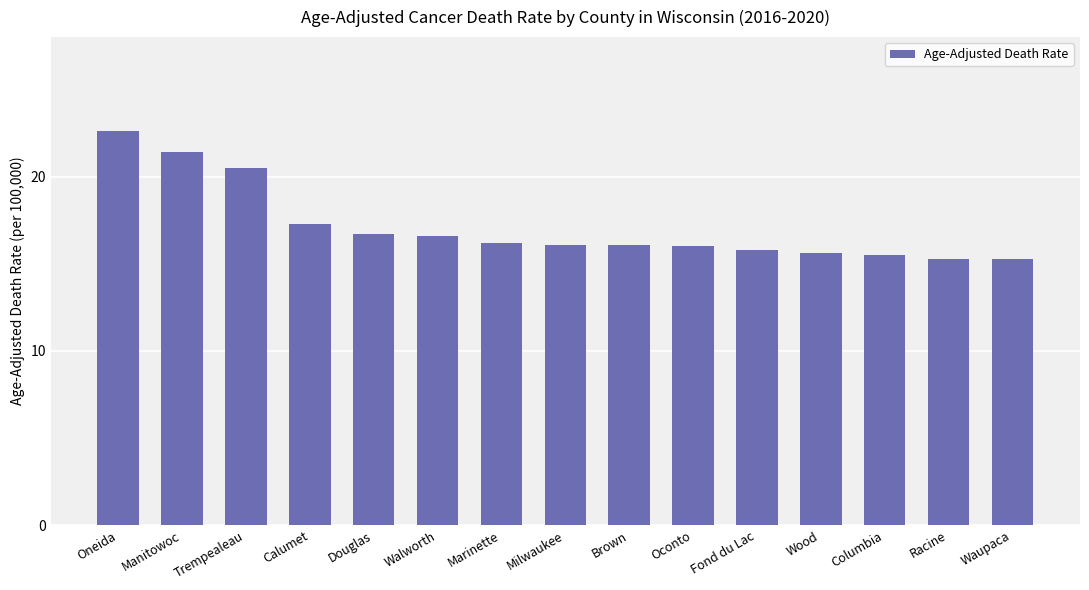

What is the minimum value shown in the chart?

15.3